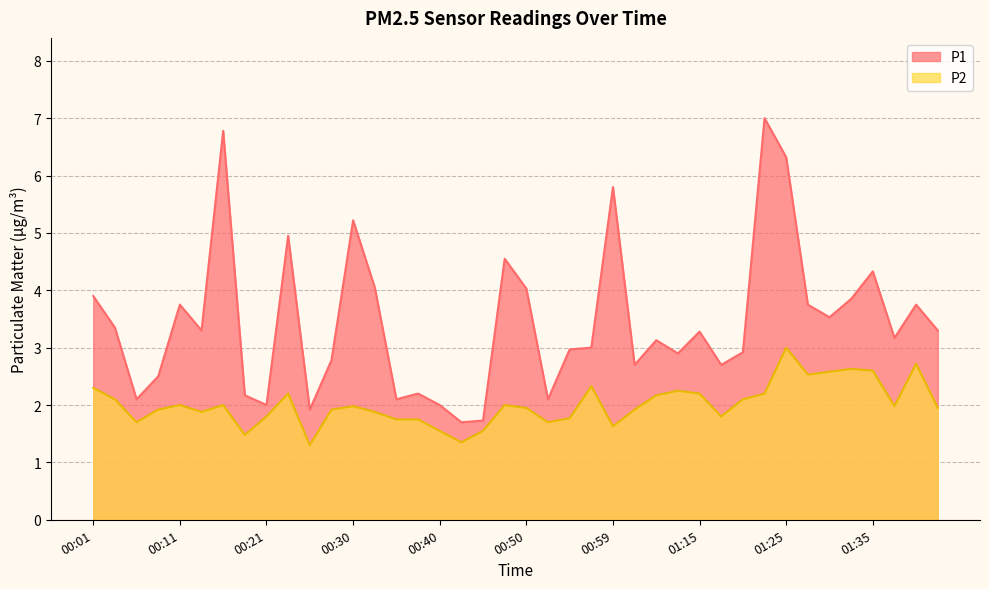

At 00:04, list the series in order from smallest to largest.

P2, P1